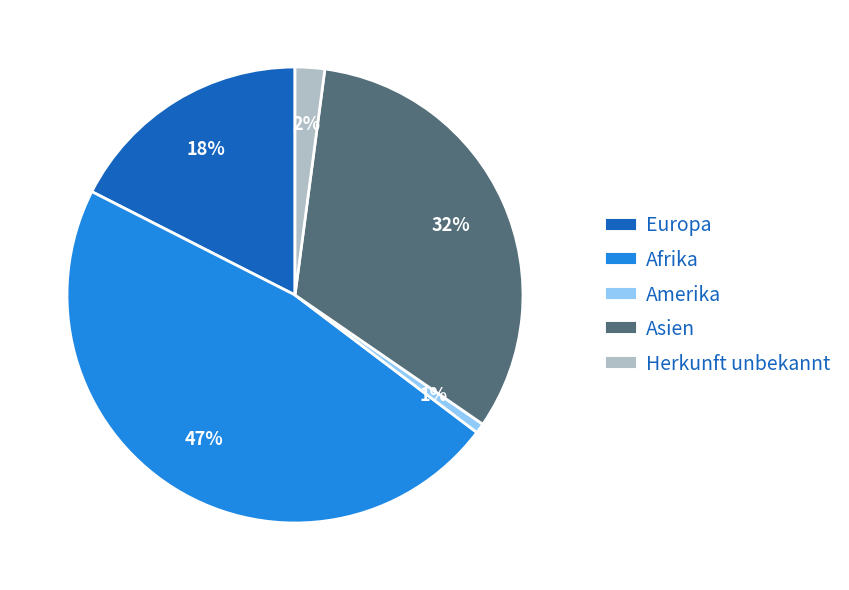

To the nearest percent, what is the difference between the largest and smallest slice percentages?

46%